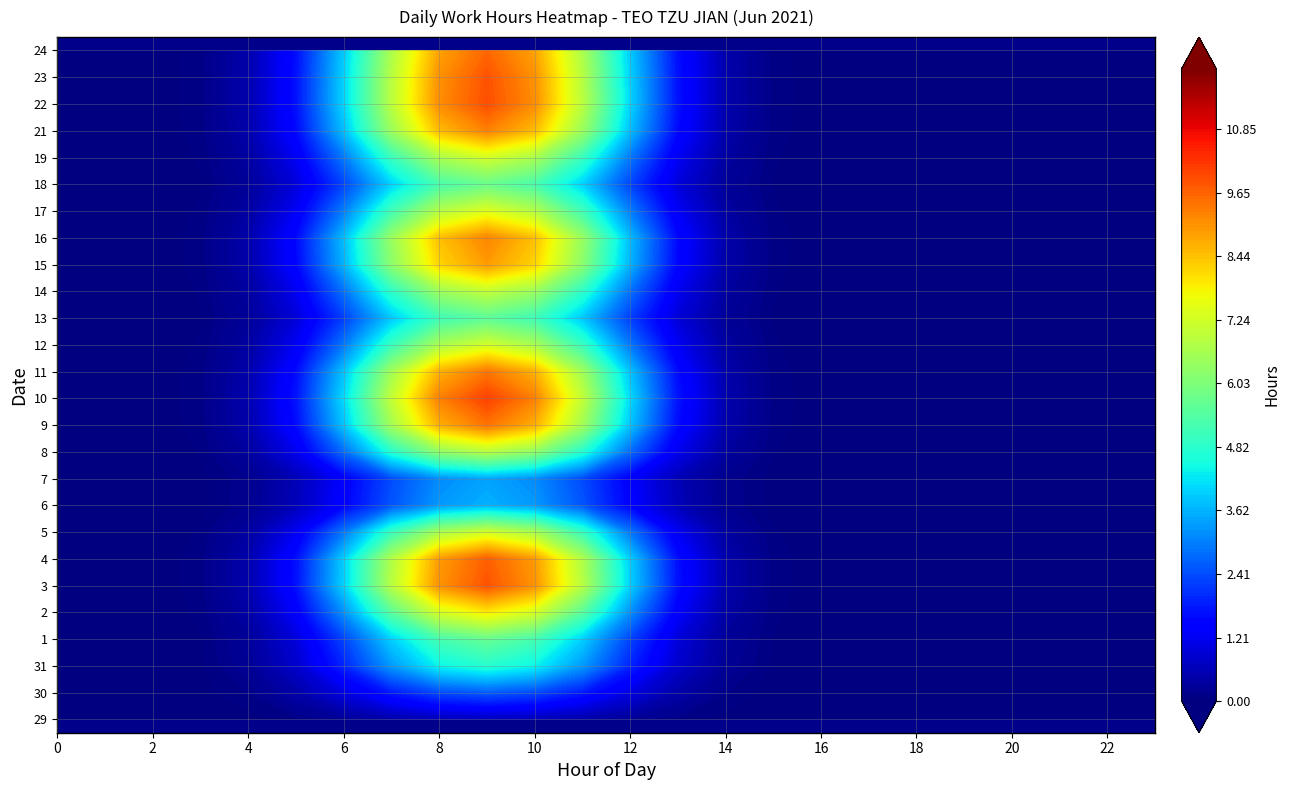

Is the value of 19 at 11 greater than the value of 14 at 0?

Yes